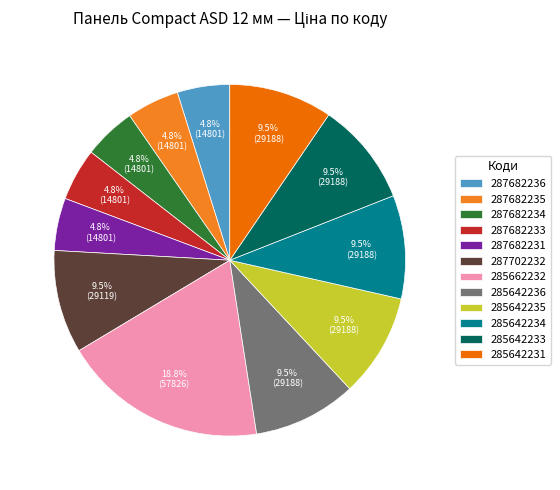

How many slices are in this pie chart?

12